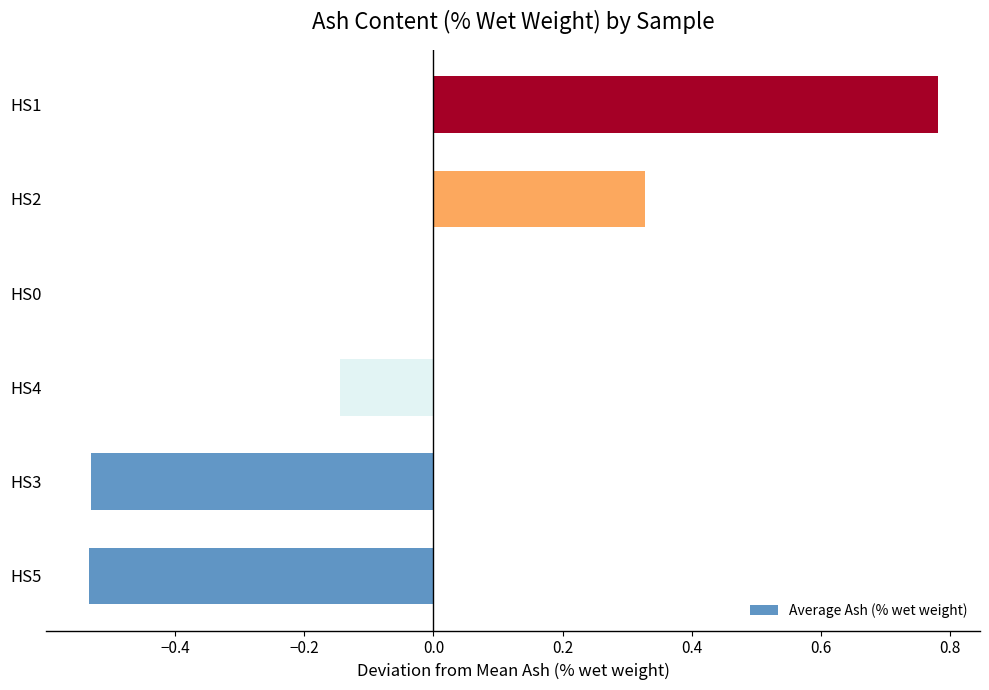

Between HS5 and HS2, which is larger?

HS2